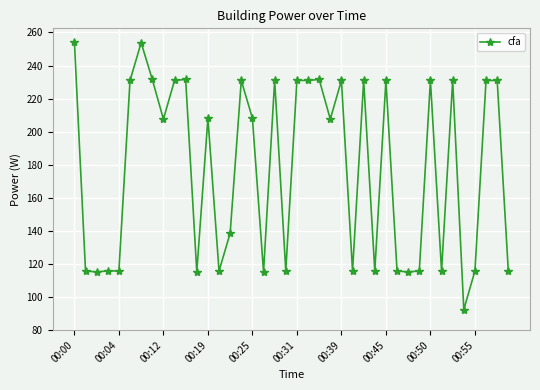

What is the average value?

178.0